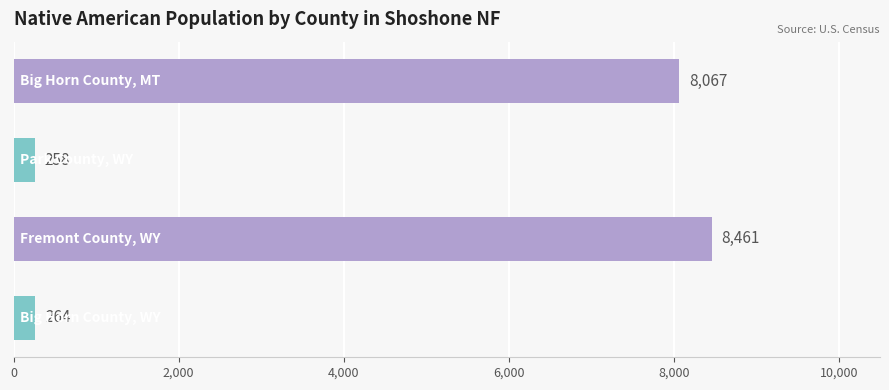

What is the smallest value displayed?

258